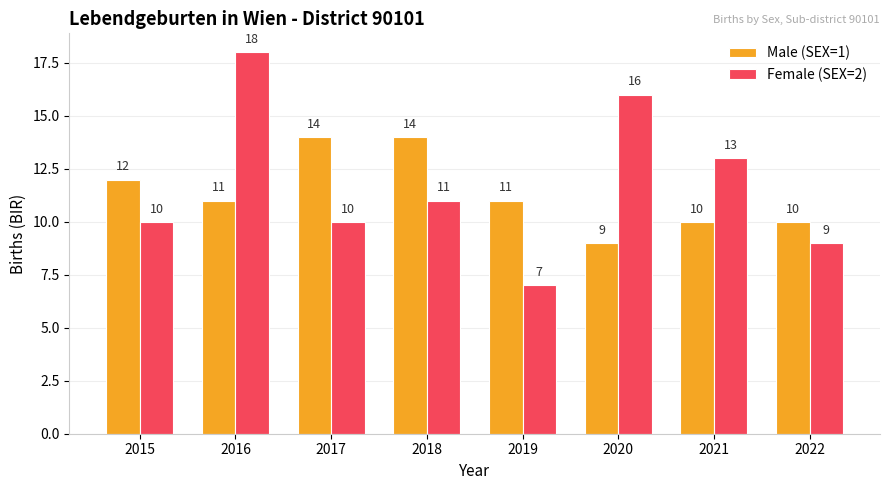

What are all the series names shown in the legend?

Male (SEX=1), Female (SEX=2)